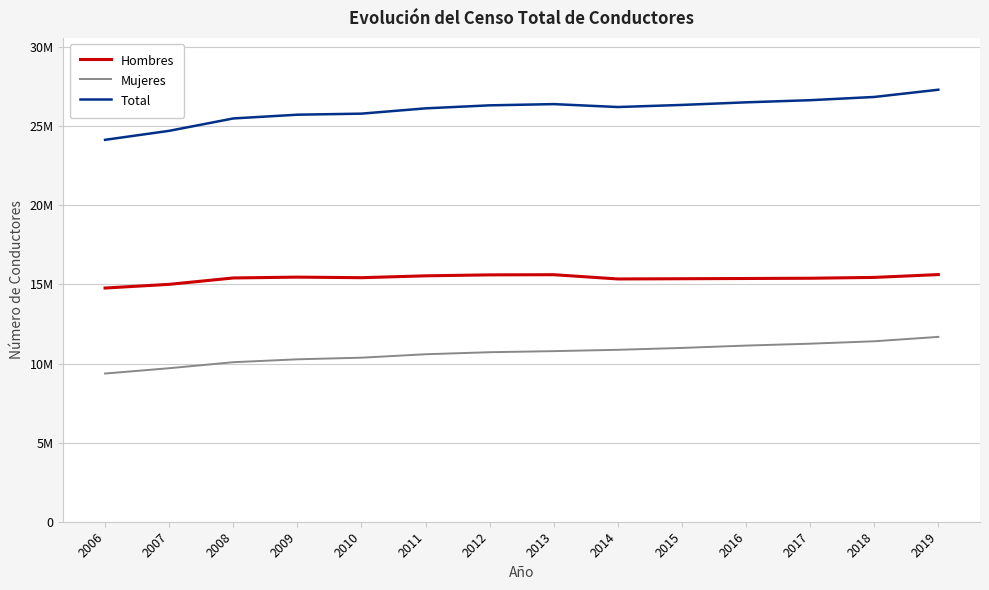

The Total series shows 26853754 at 2018. True or false?

True